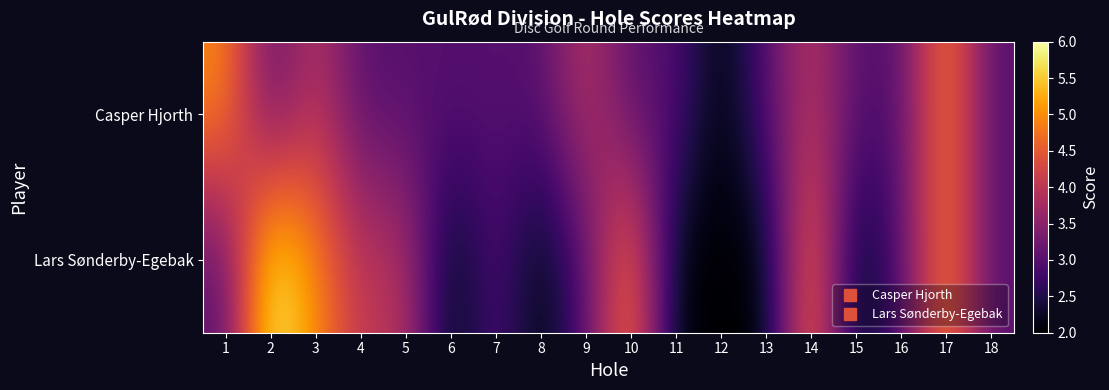

Reading left to right, transcribe all the data shown in this chart.

Casper Hjorth: 1=5	2=3	3=4	4=3	5=3	6=3	7=3	8=3	9=4	10=3	11=3	12=2	13=3	14=4	15=3	16=3	17=5	18=3
Lars Sønderby-Egebak: 1=3	2=6	3=5	4=4	5=4	6=2	7=3	8=2	9=3	10=5	11=2	12=2	13=2	14=5	15=2	16=3	17=5	18=3